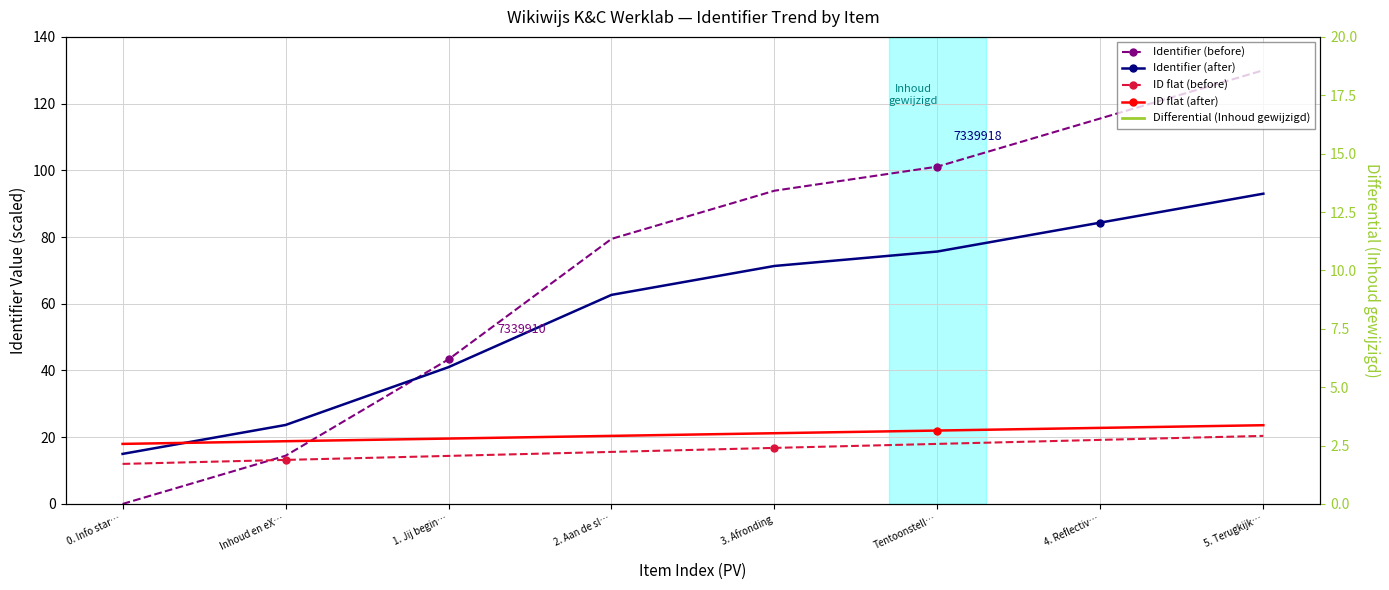

How many lines are shown in the chart?

5